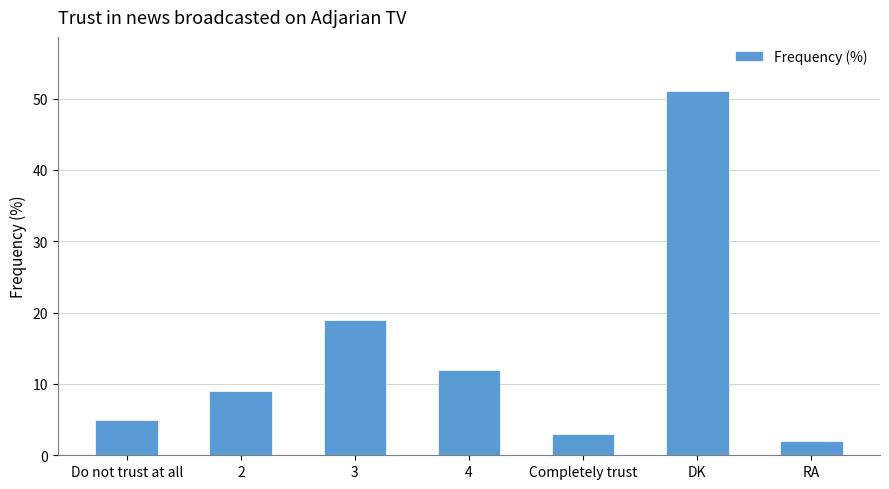

List the labels in order of value, largest first.

DK, 3, 4, 2, Do not trust at all, Completely trust, RA